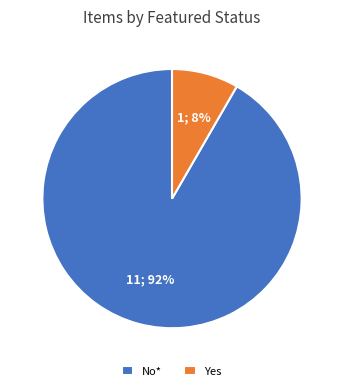

What is the smallest slice in the pie chart?

Yes